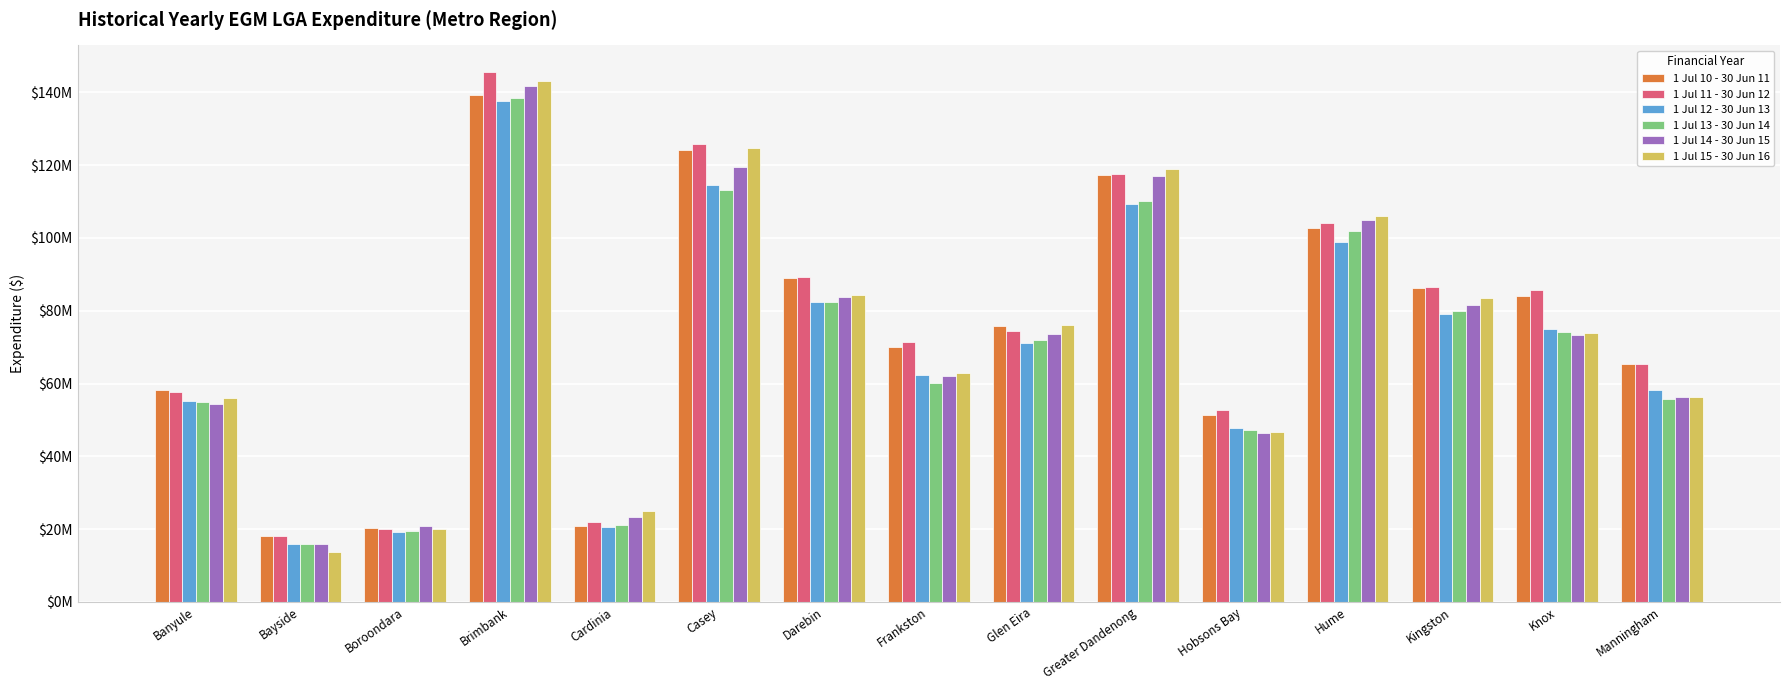

At which category is the sum across all series the highest?

Brimbank